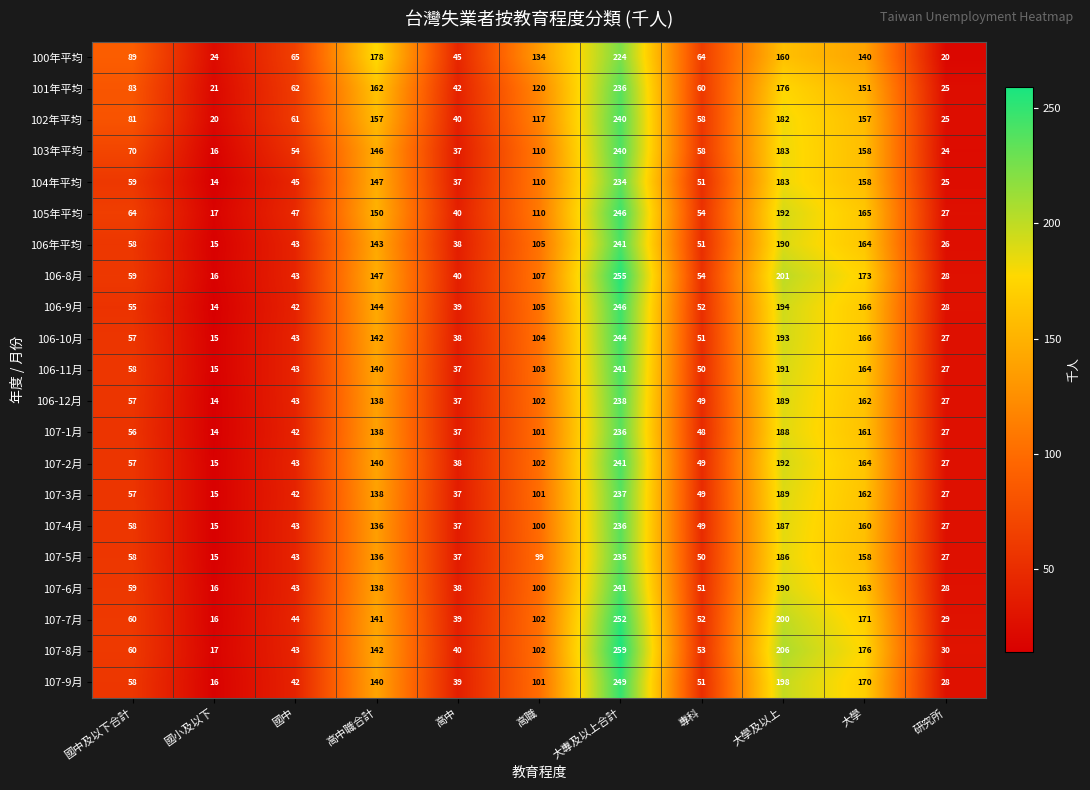

Where is 106-9月 nearest to the value 130?

高中職合計